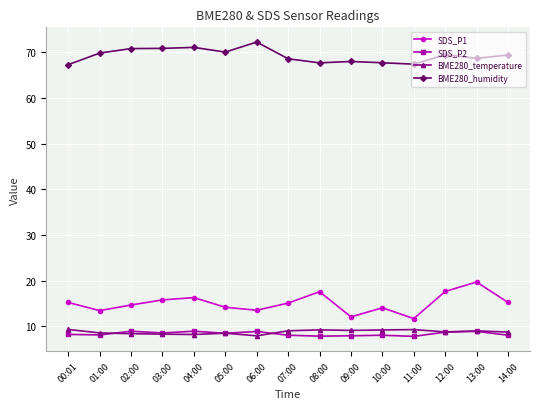

Is the value of SDS_P2 at 12:00 greater than the value of SDS_P1 at 06:00?

No